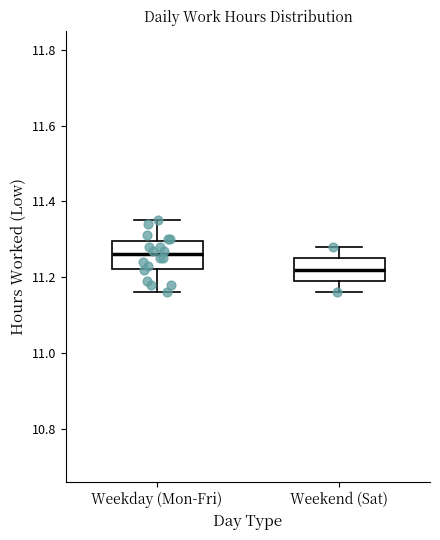

Where is the lower edge of the box for Weekend (Sat) on the y-axis? The values are not printed on the chart, so give them approximately, as read against the axis.

11.20